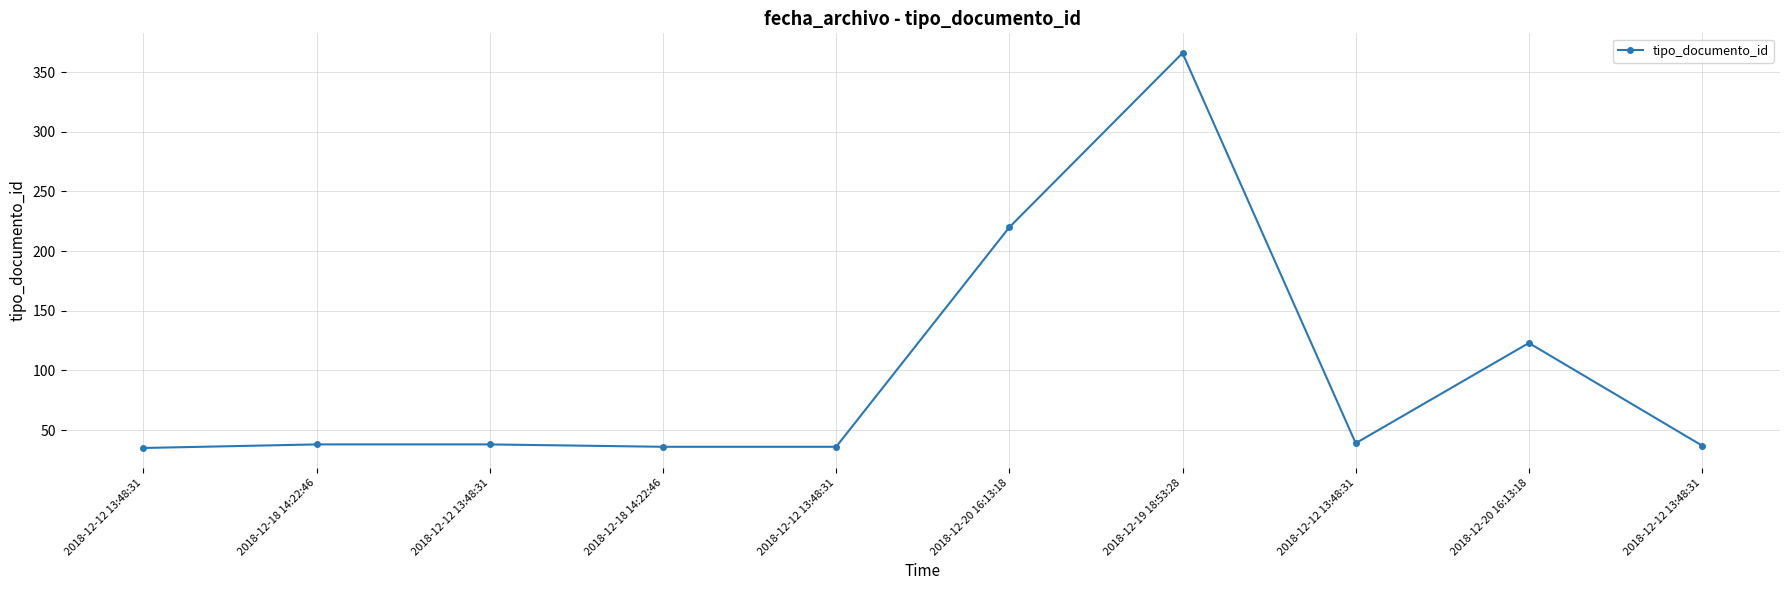

How many lines are shown in the chart?

1